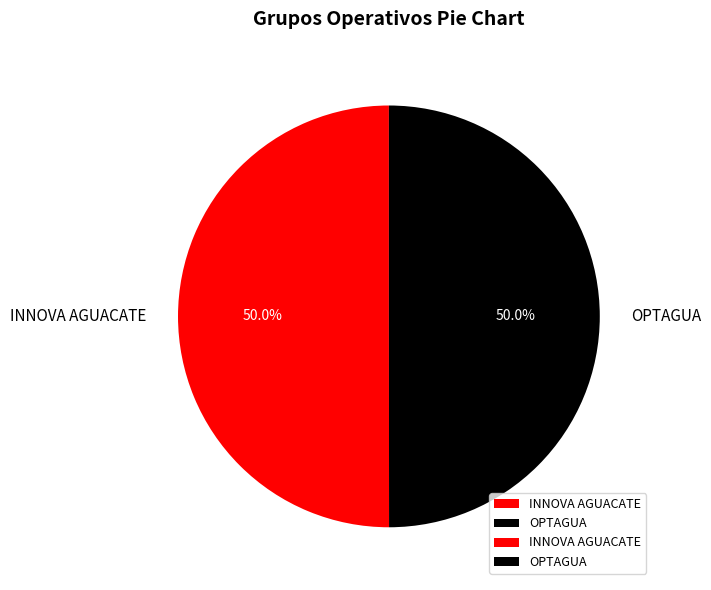

Is the sum of INNOVA AGUACATE and OPTAGUA greater than half?

Yes